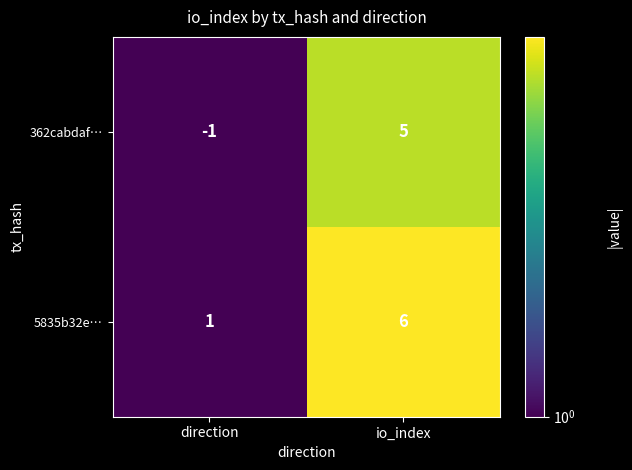

Reading right to left, extract all data points from this chart.

362cabdaf…: 5	-1
5835b32e…: 6	1